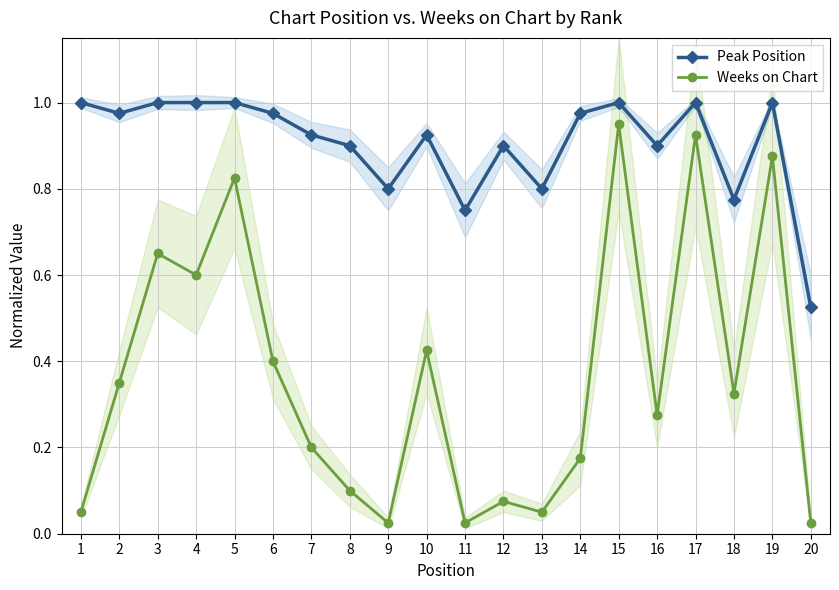

True or false: Weeks on Chart and Peak Position intersect in this chart.

False